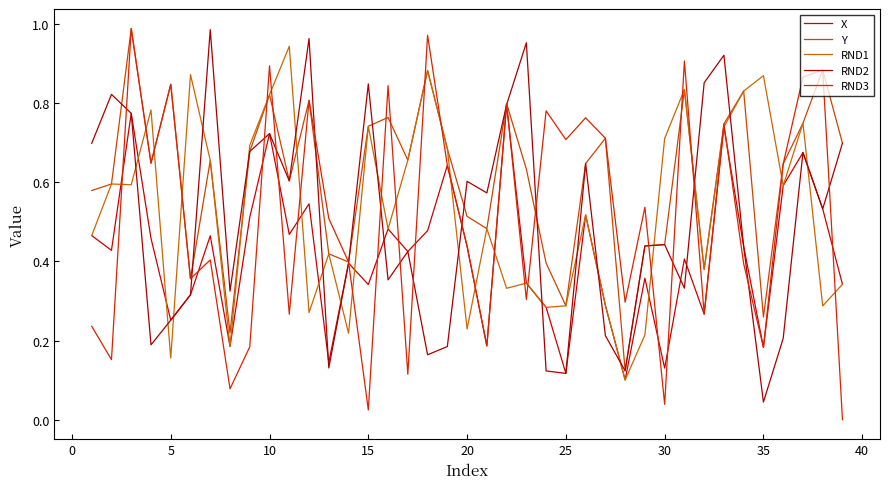

How many interior local peaks does the RND1 series have?

13